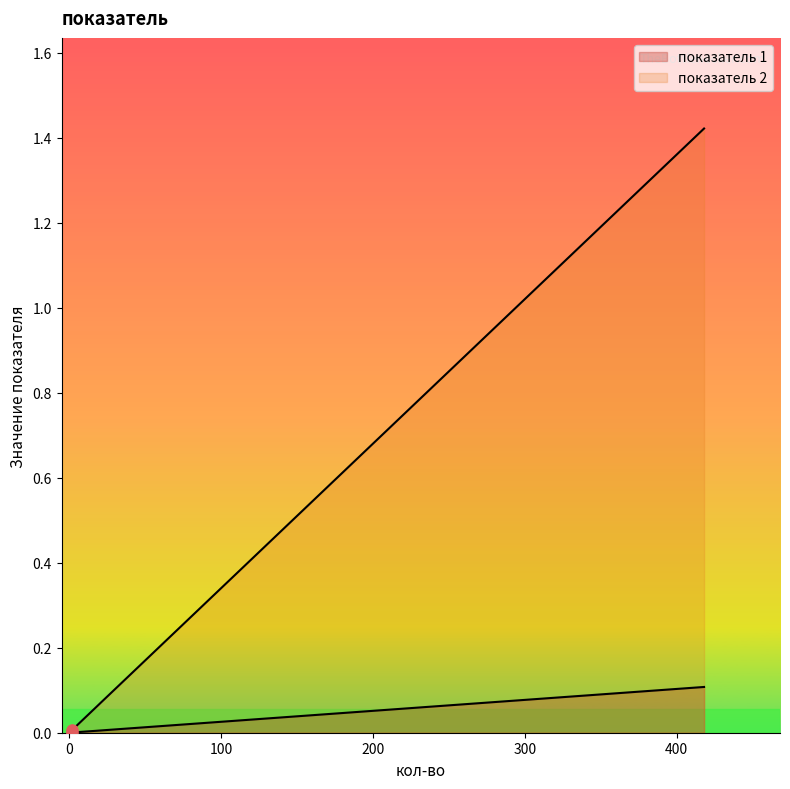

Which series has the largest Y range (max minus min)?

показатель 2